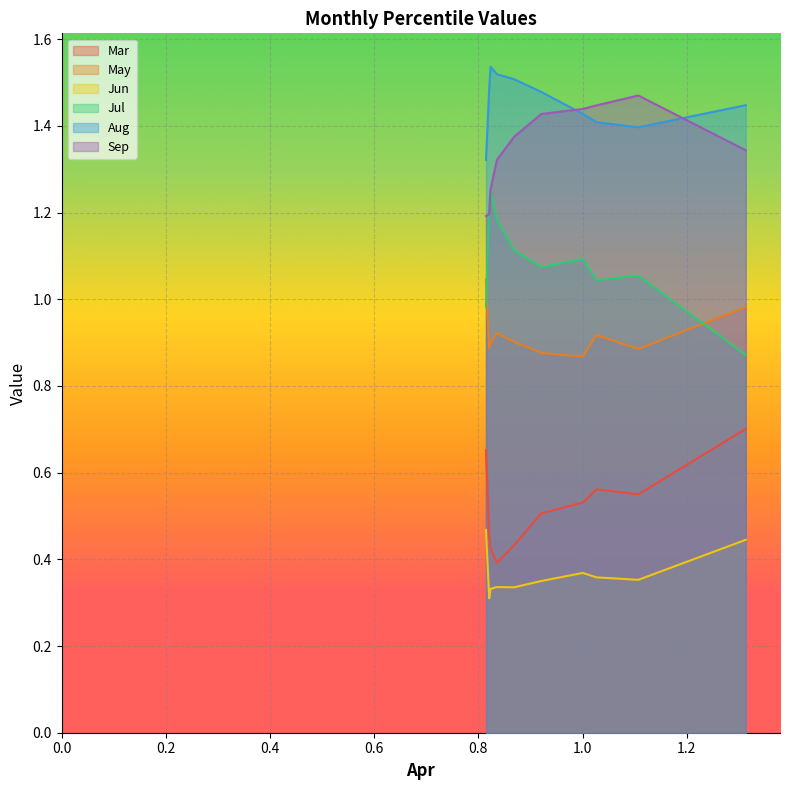

True or false: Sep and Aug cross at least once.

True